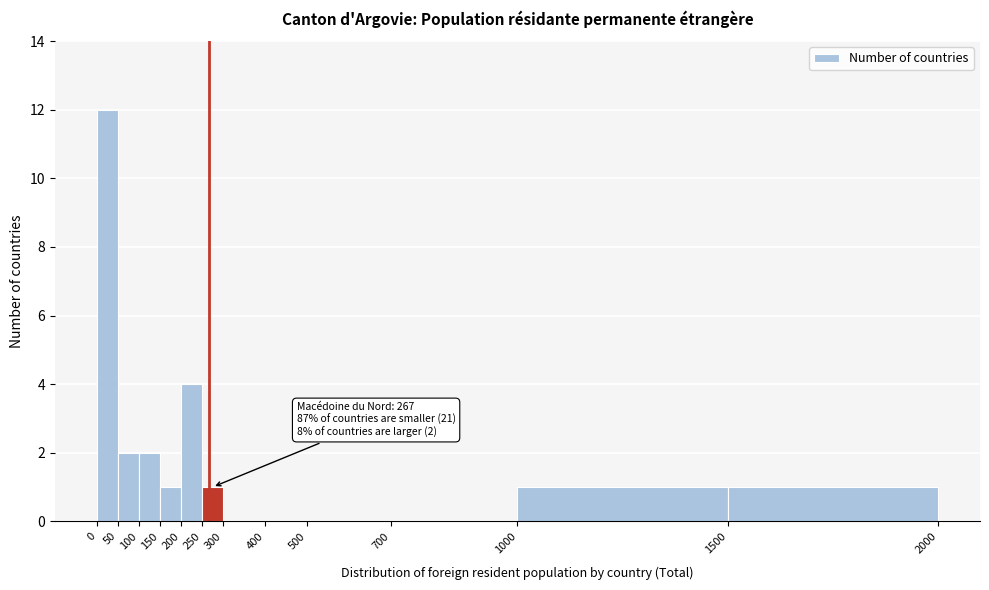

Which range on the x-axis has the tallest bar?

0 to 50